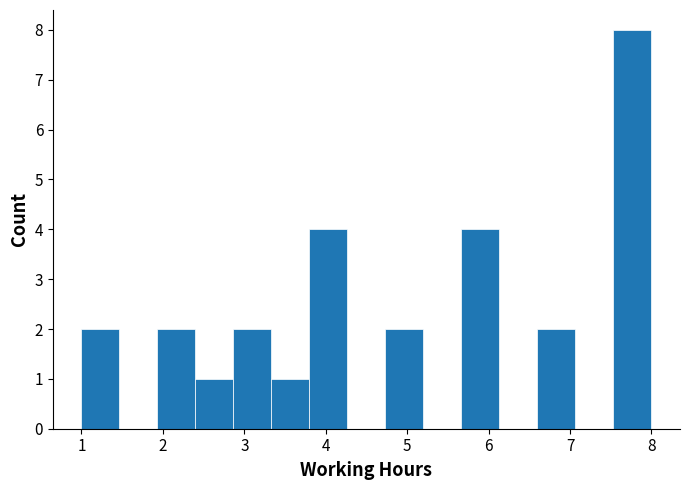

Reading left to right, list every bar in this chart as the range it spans on the x-axis followed by its height. Neither the bar edges nor the heights are printed on the chart, so give them approximately, as read against the axes.

1.0 to 1.5: 2
1.5 to 1.9: 0
1.9 to 2.4: 2
2.4 to 2.9: 1
2.9 to 3.3: 2
3.3 to 3.8: 1
3.8 to 4.3: 4
4.3 to 4.7: 0
4.7 to 5.2: 2
5.2 to 5.7: 0
5.7 to 6.1: 4
6.1 to 6.6: 0
6.6 to 7.1: 2
7.1 to 7.5: 0
7.5 to 8.0: 8